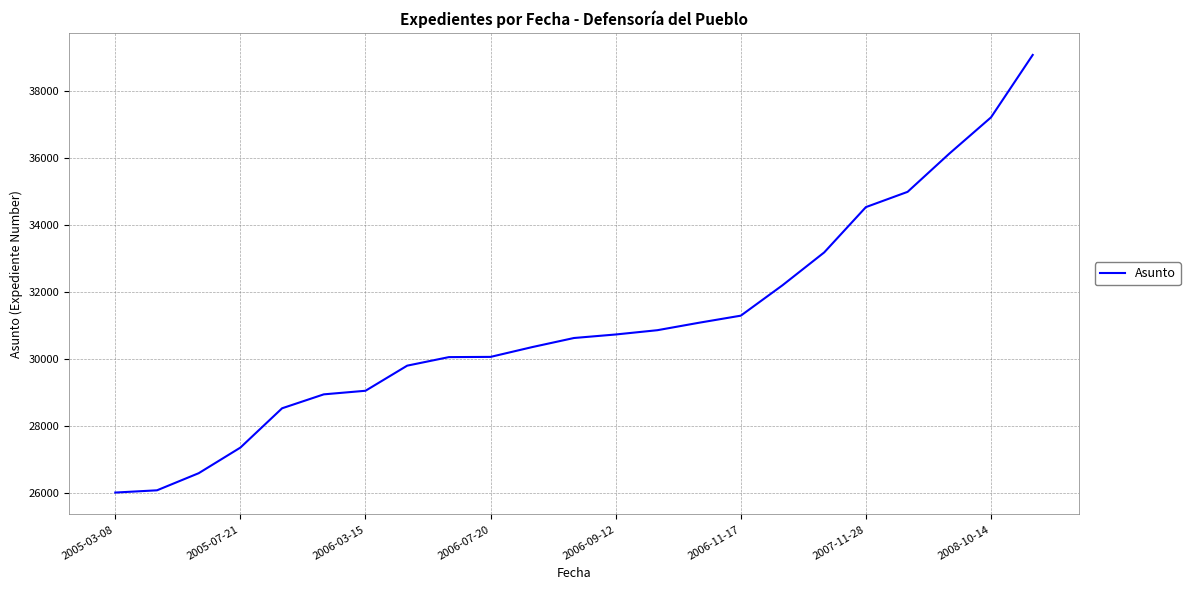

What is the smallest value displayed?

26006